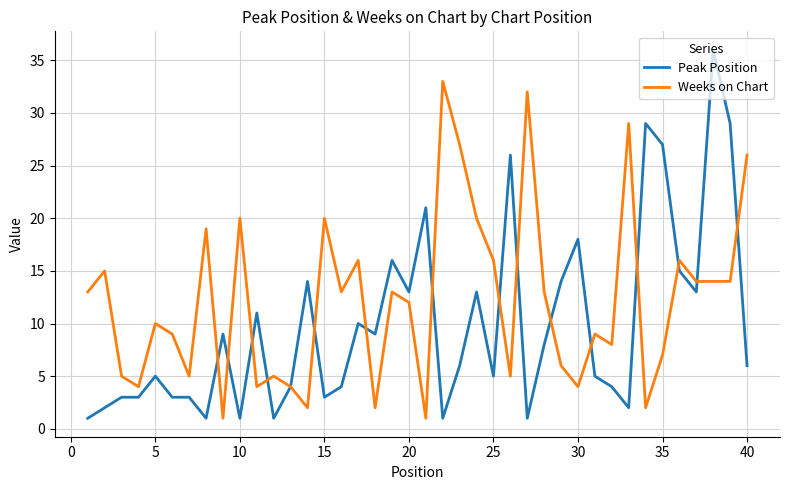

Which series has the largest range (max minus min)?

Peak Position